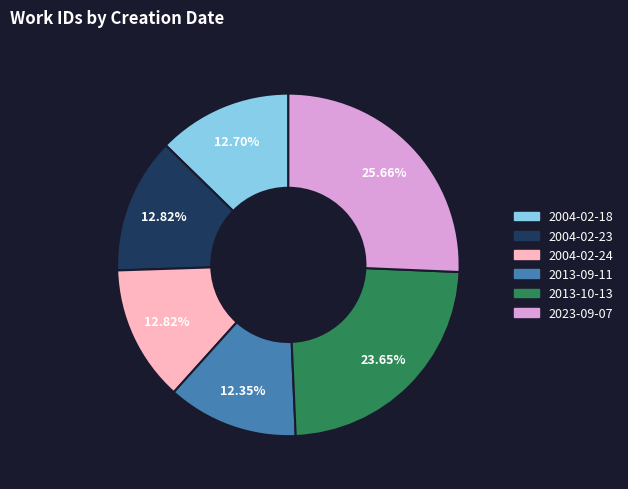

What percentage is the 2004-02-23 slice, to the nearest percent?

13%